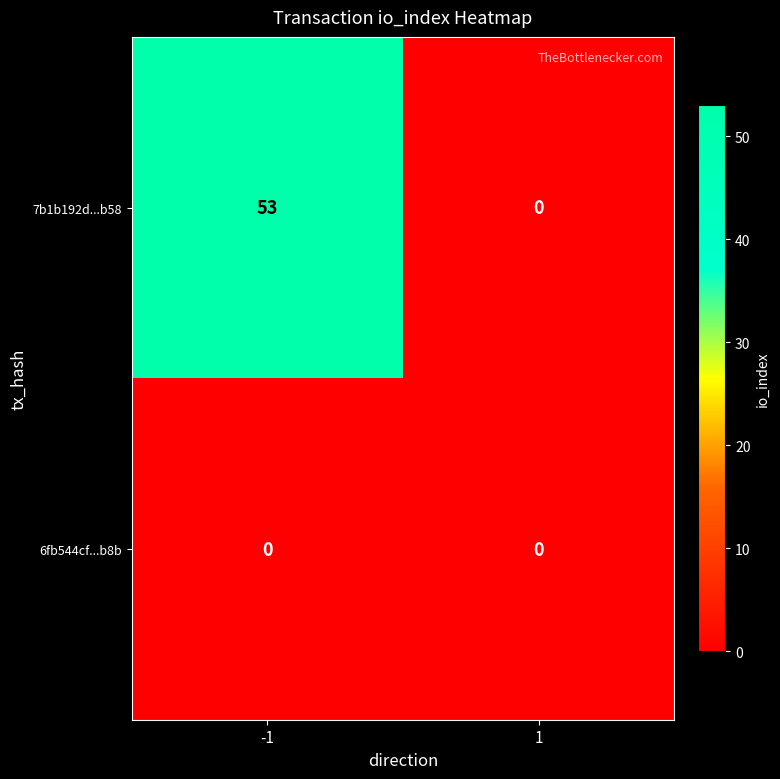

Is it true that 7b1b192d...b58 equals 0 at 1?

True